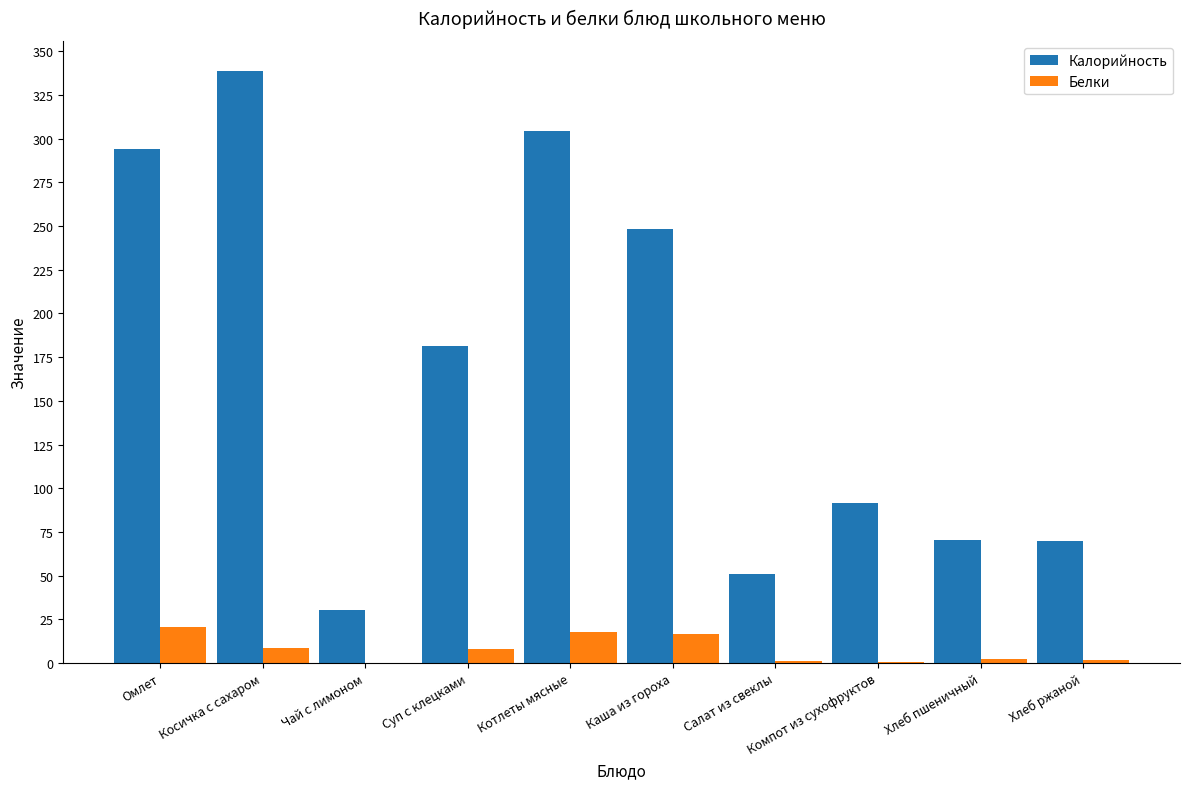

At which category is the sum across all series the highest?

Косичка с сахаром